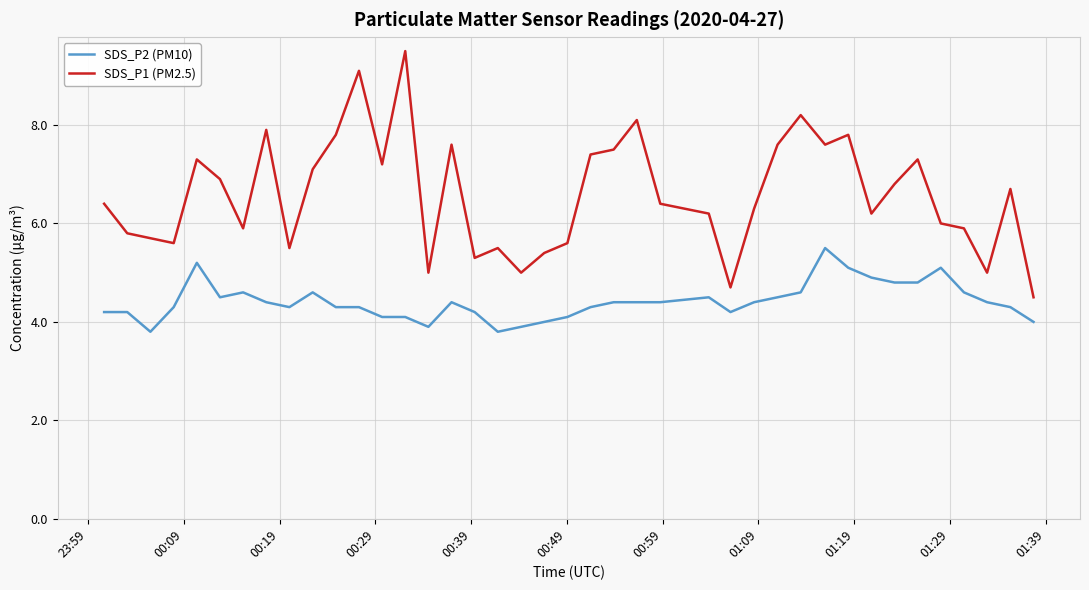

True or false: SDS_P2 (PM10) and SDS_P1 (PM2.5) intersect in this chart.

False